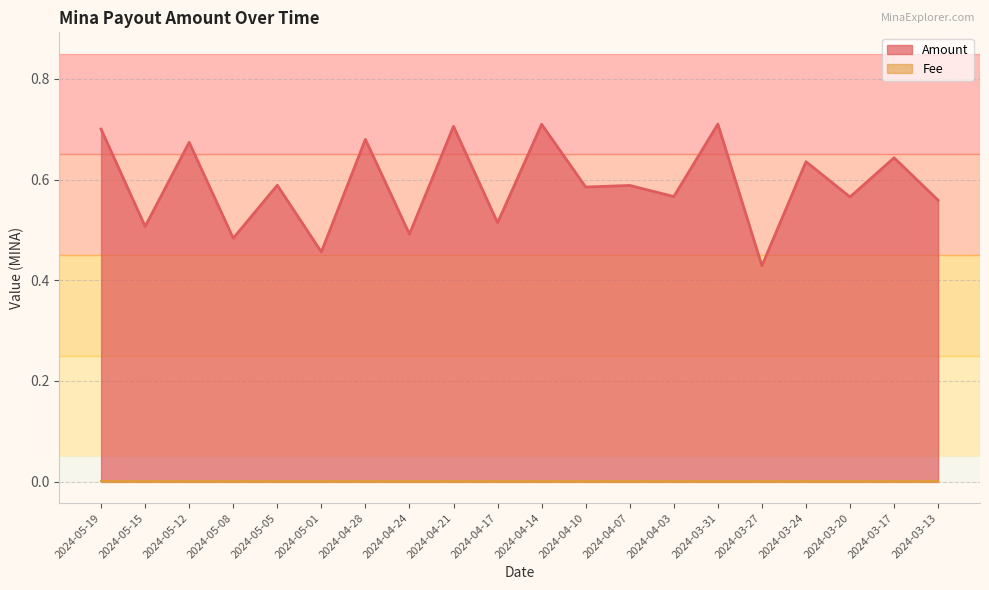

Which label corresponds to the smallest value in the chart?

2024-03-27